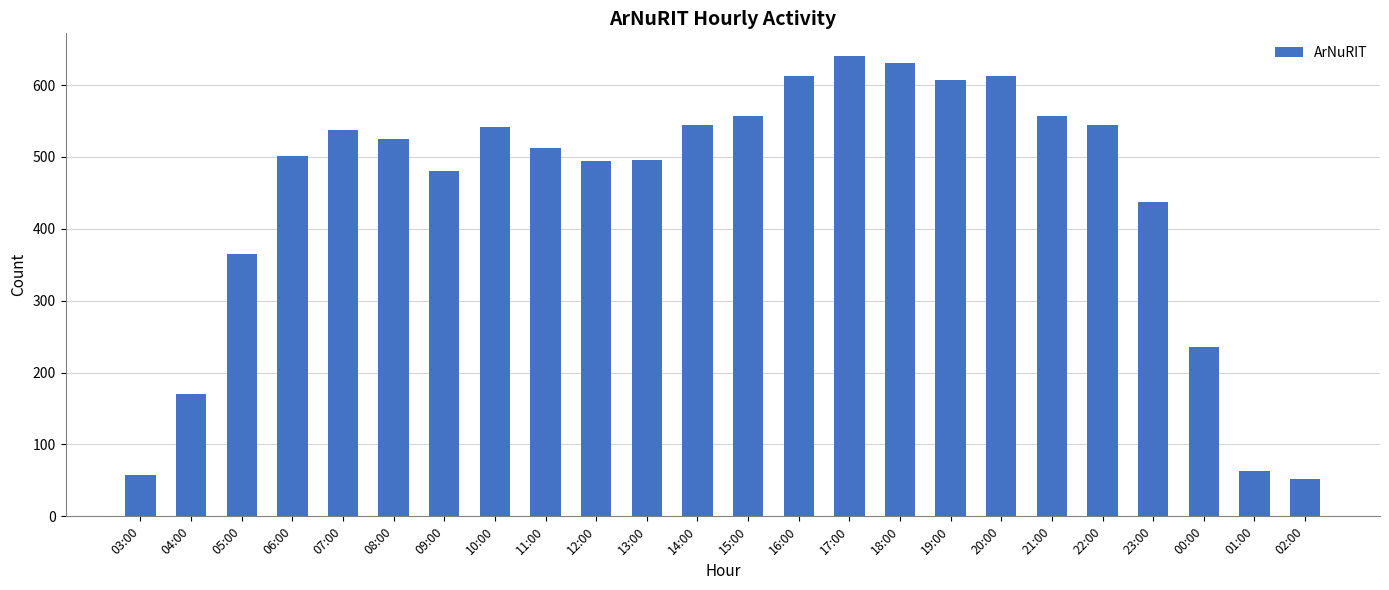

Where is the data nearest to the value 346?

05:00